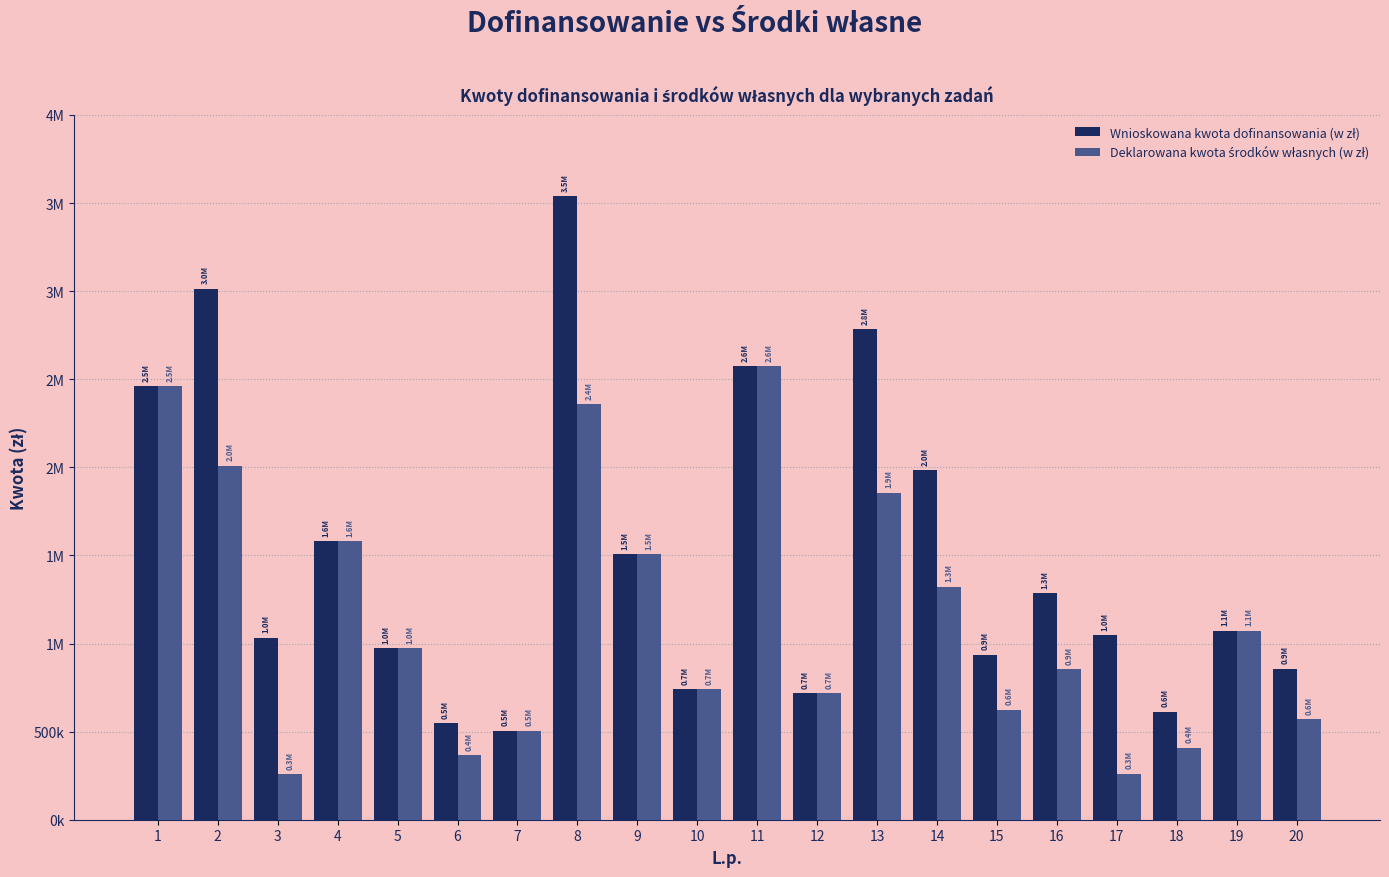

What is the average value of the Wnioskowana kwota dofinansowania (w zł) series?

1489335.4